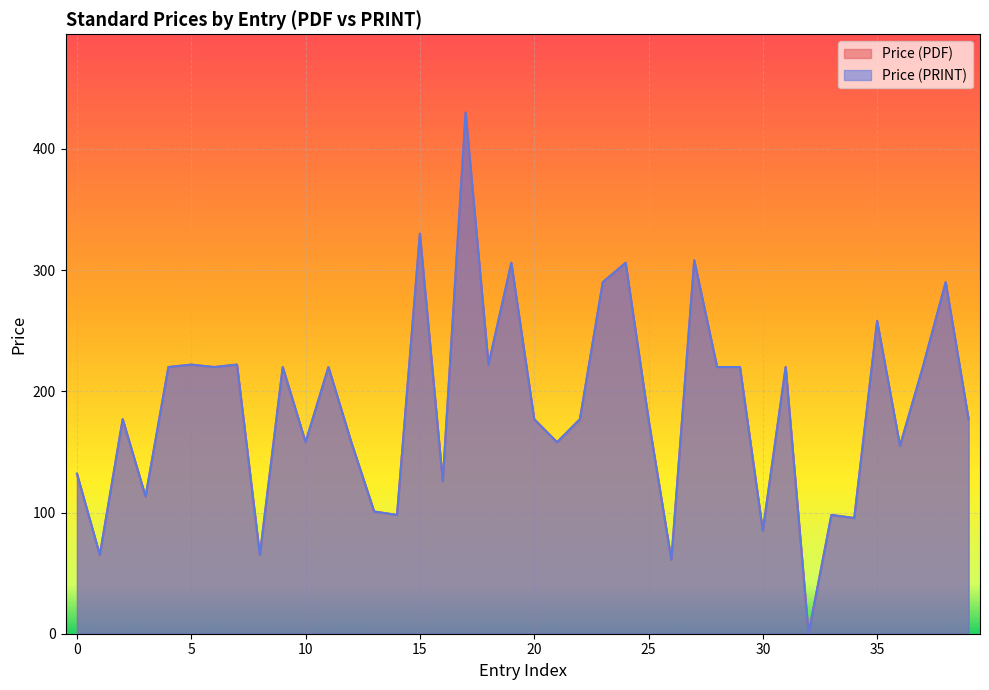

True or false: Price (PDF) has more than 1 interior local peaks.

True